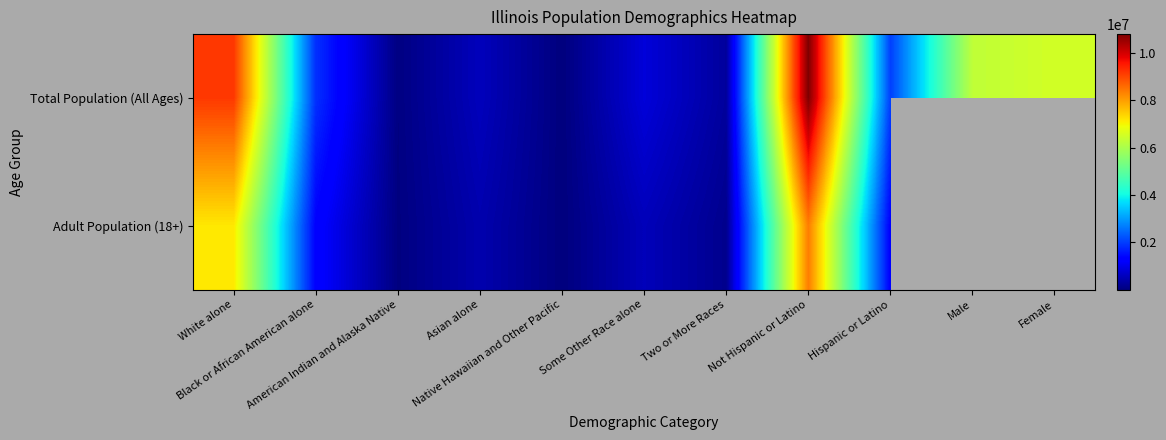

At which category is the sum across all series the highest?

Not Hispanic or Latino